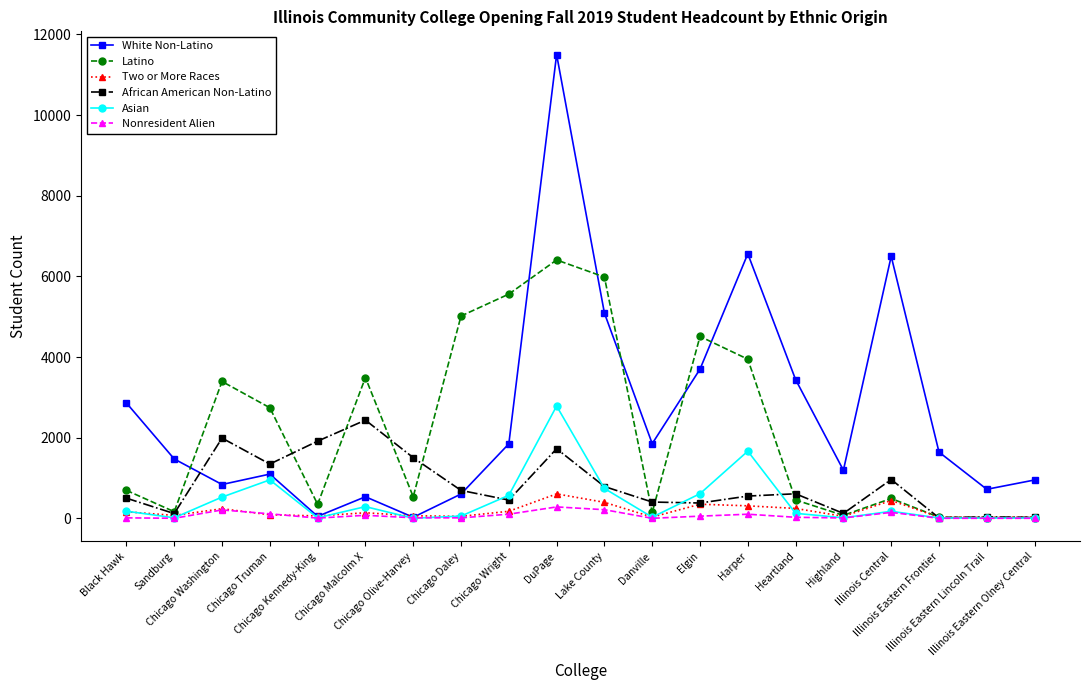

Which series has the largest range (max minus min)?

White Non-Latino